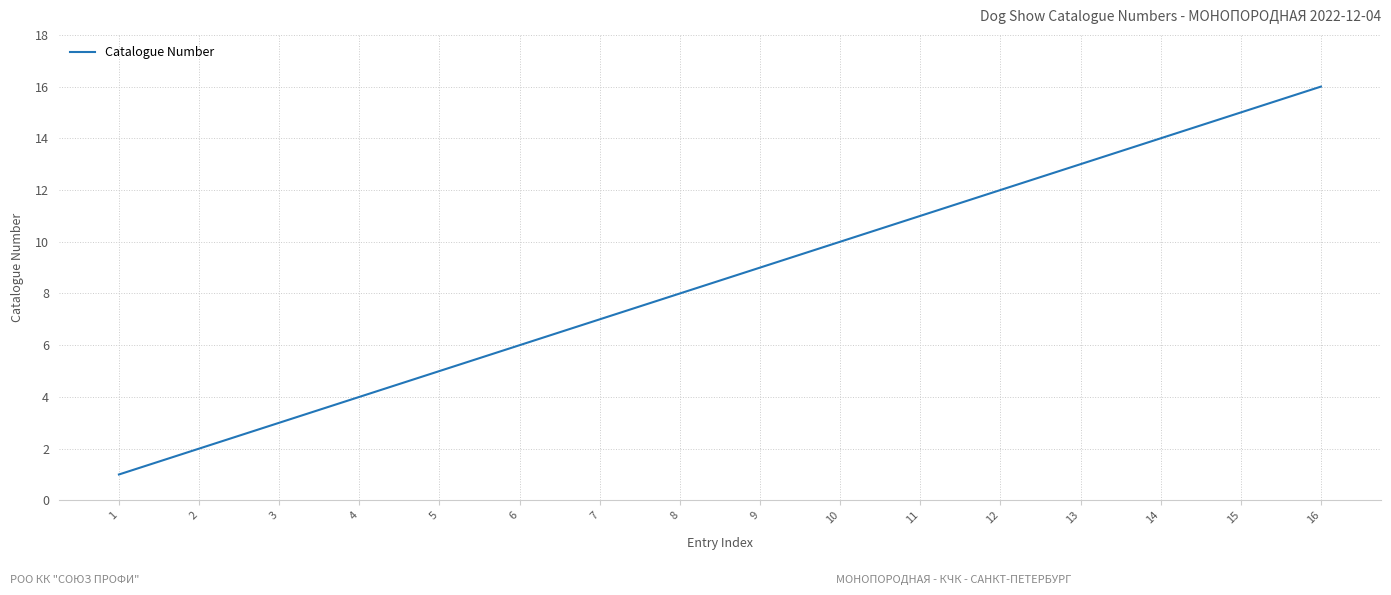

What is the sum of all values?

136